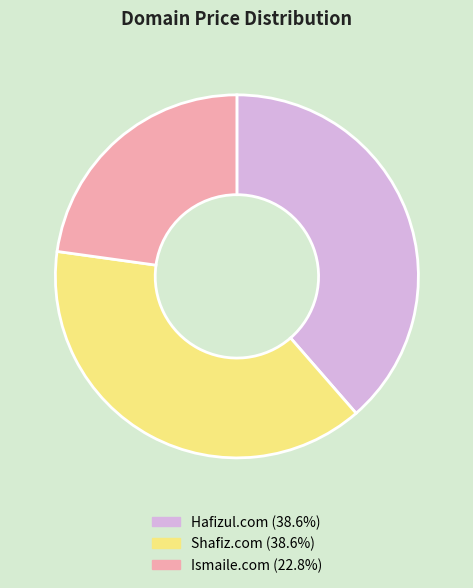

Between Ismaile.com and Hafizul.com, which is larger?

Hafizul.com